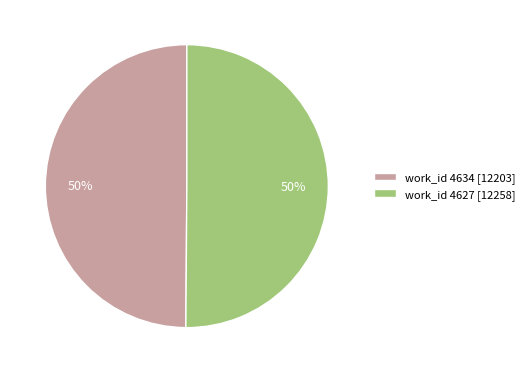

Approximately how many times larger is the value at work_id 4627 [12258] compared to work_id 4634 [12203]?

1.0